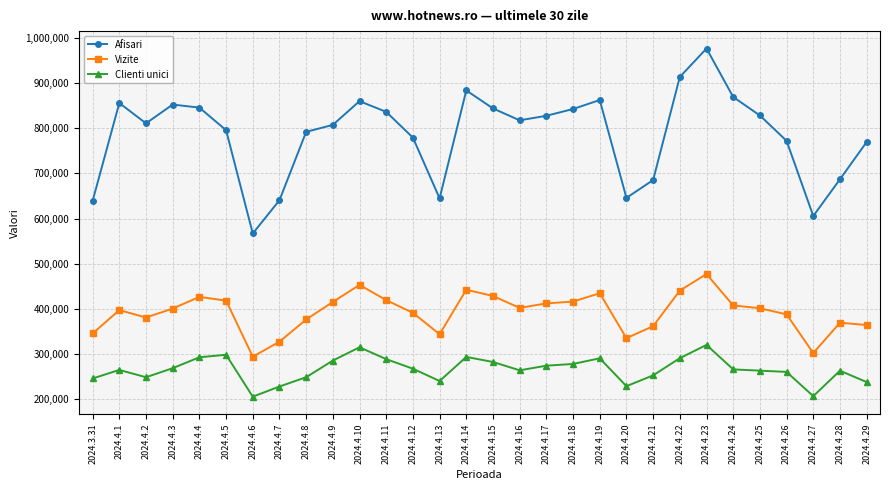

At which category does Afisari reach its first local peak?

2024.4.1